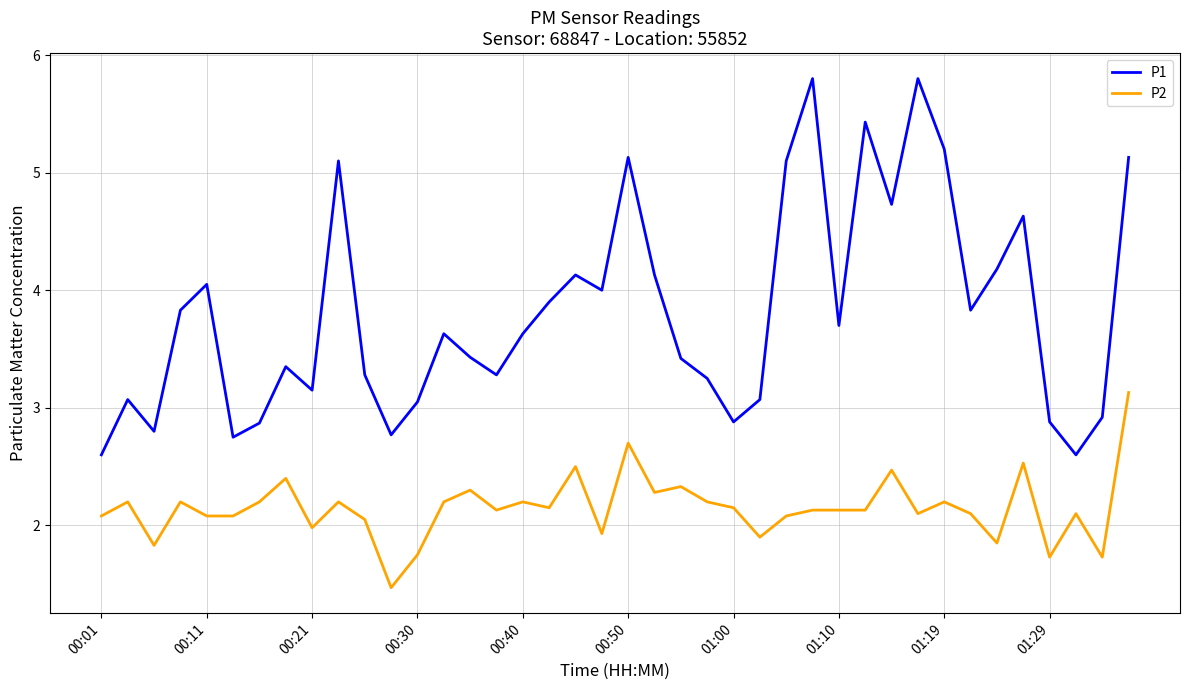

What is the minimum value shown in the chart?

1.5